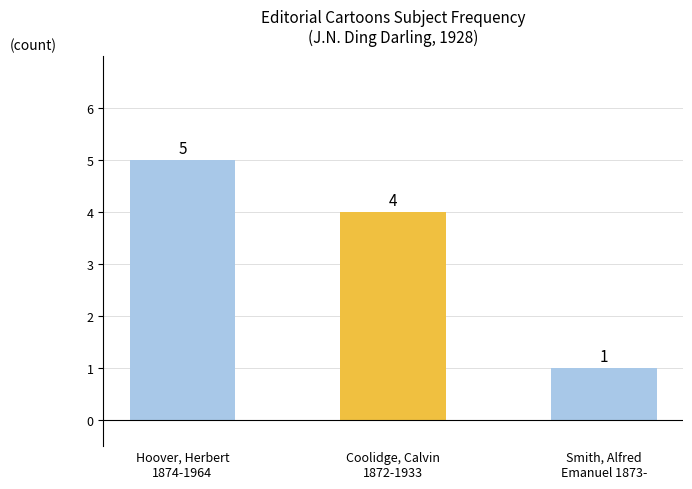

True or false: the data shows 2 at Hoover, Herbert
1874-1964.

False